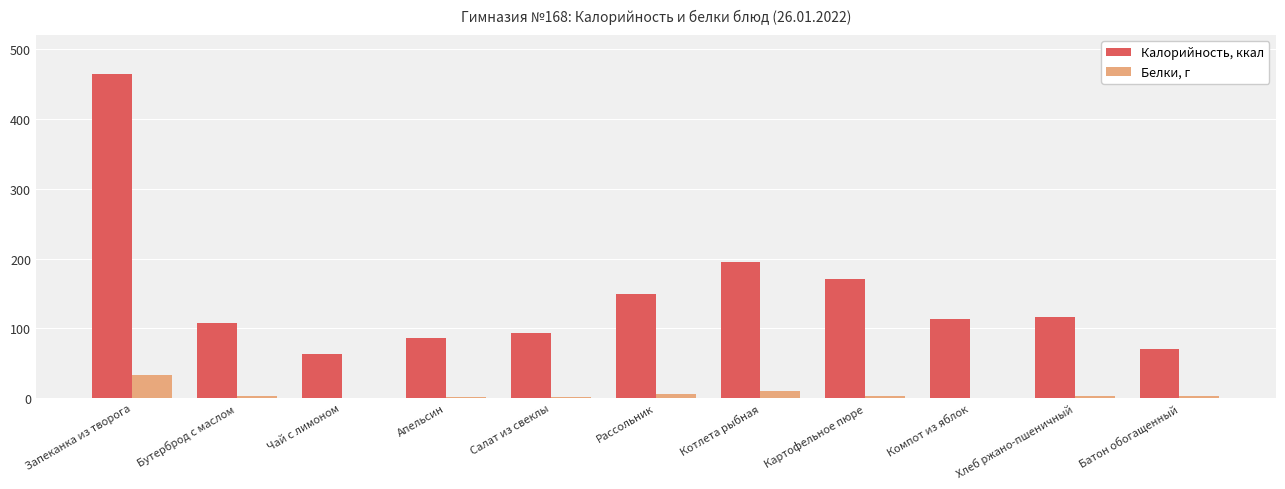

What is the difference between the Калорийность, ккал values at Батон обогащенный and Запеканка из творога?

393.5